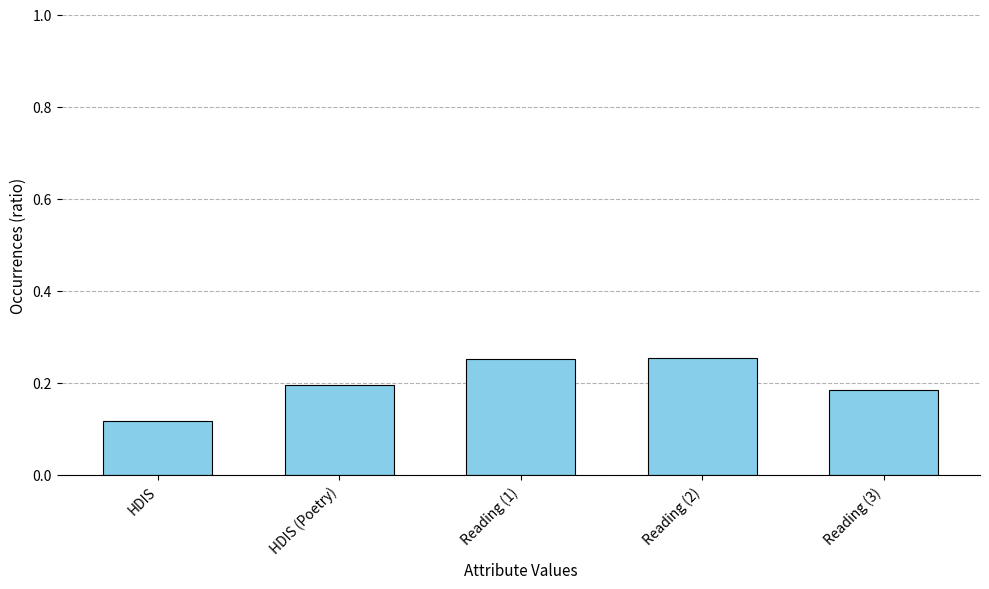

The chart shows a value of 0.2 at Reading (3). True or false?

True